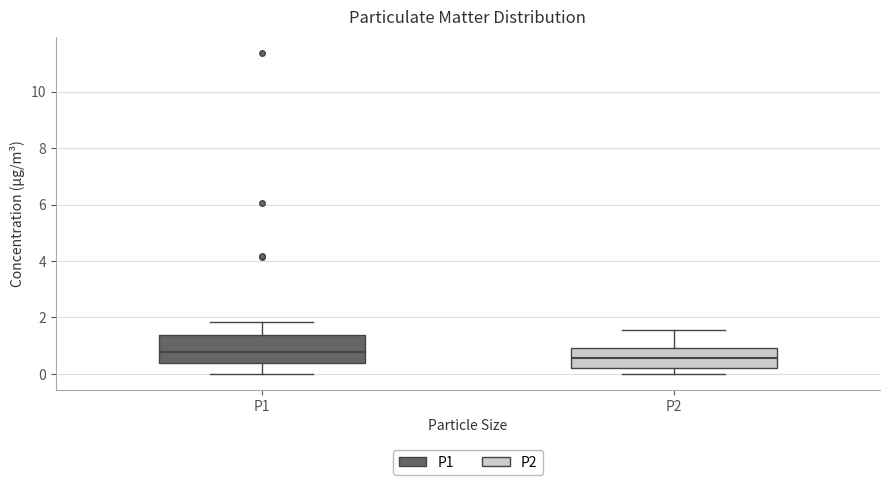

Comparing the boxes themselves (not the whiskers), which one is the tallest?

P1